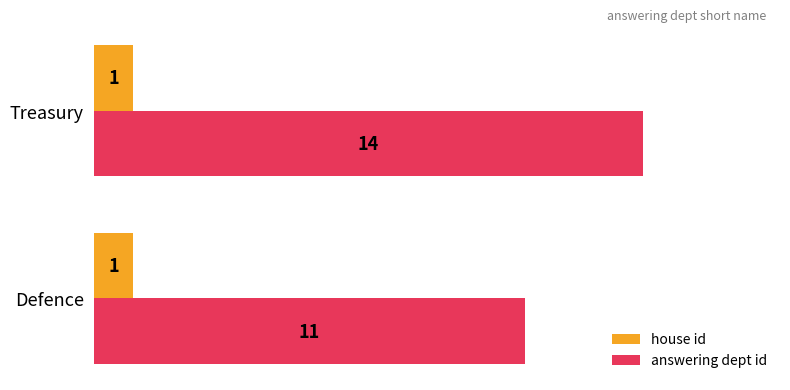

What is the difference between the highest and lowest values at Defence?

10